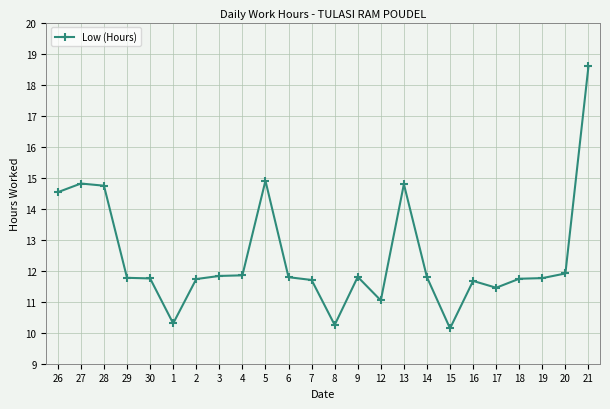

True or false: there are more than 1 points higher than both neighbors.

True